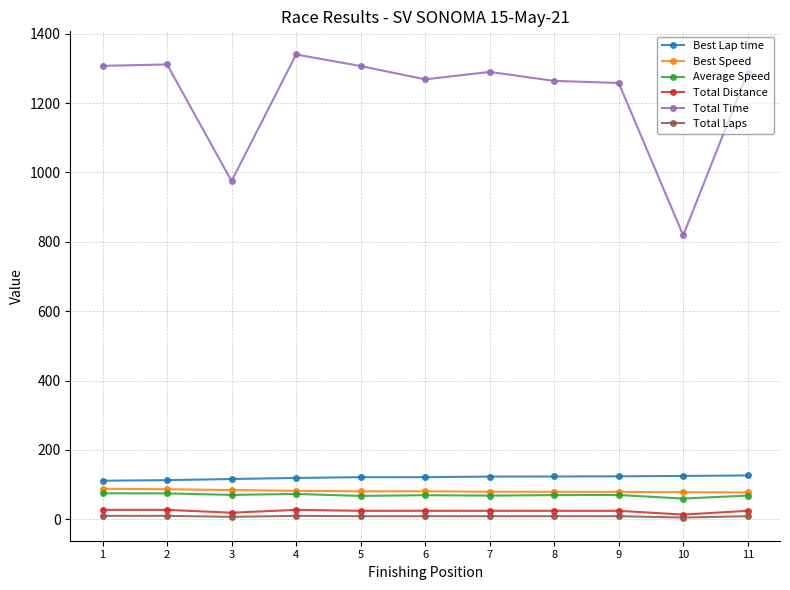

How many values in the Total Time series are below 1287?

5